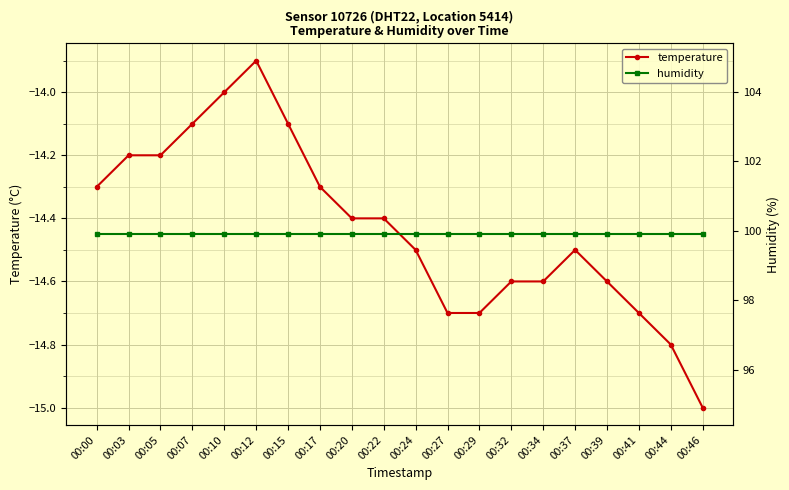

In temperature, how many points are higher than both neighbors (excluding endpoints)?

2